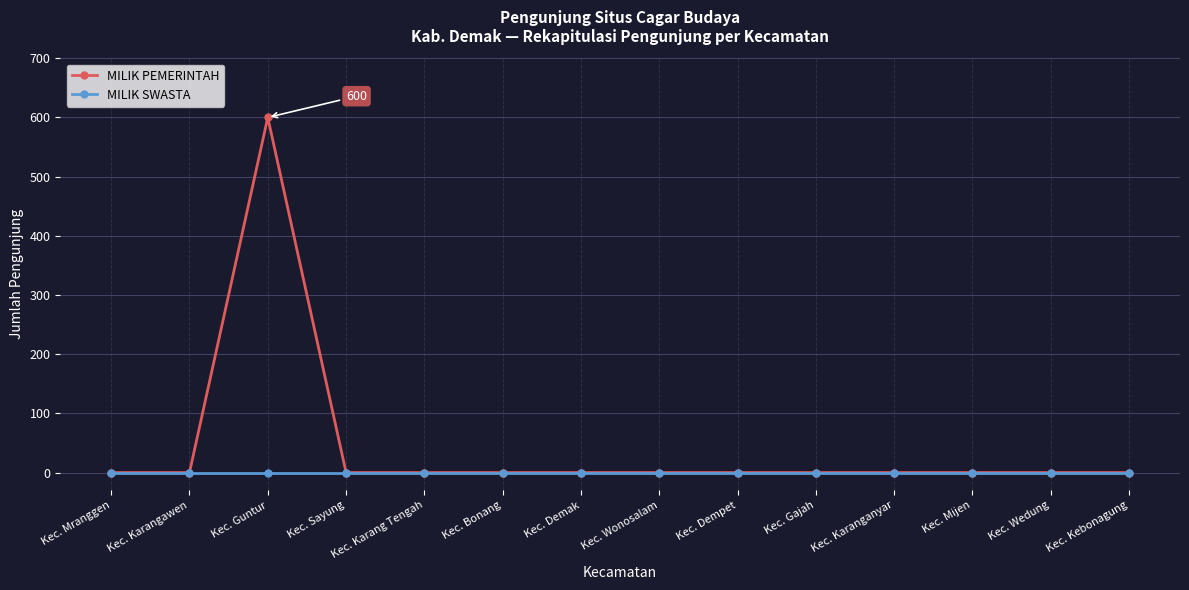

What is the label of the 10th point from the right?

Kec. Karang Tengah